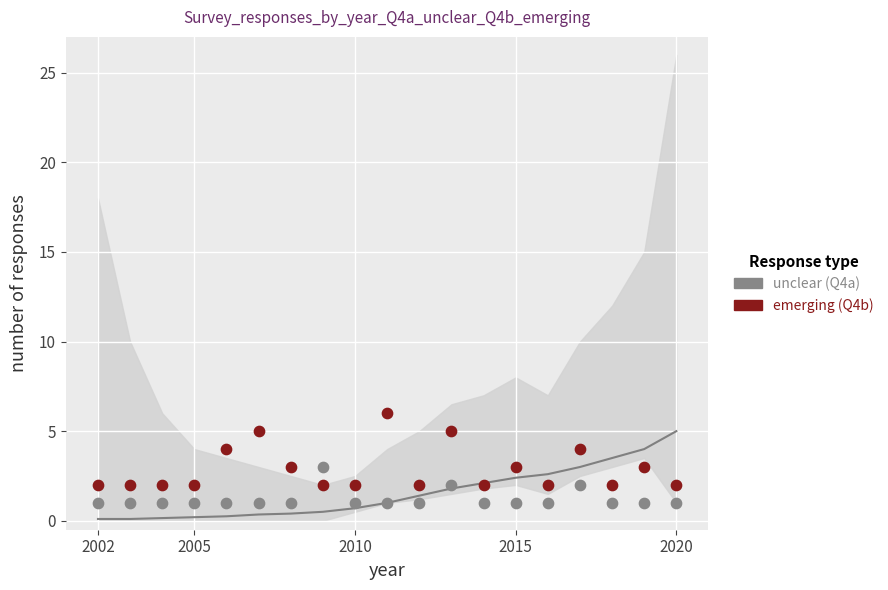

Which series has the widest spread of Y values?

emerging (Q4b)